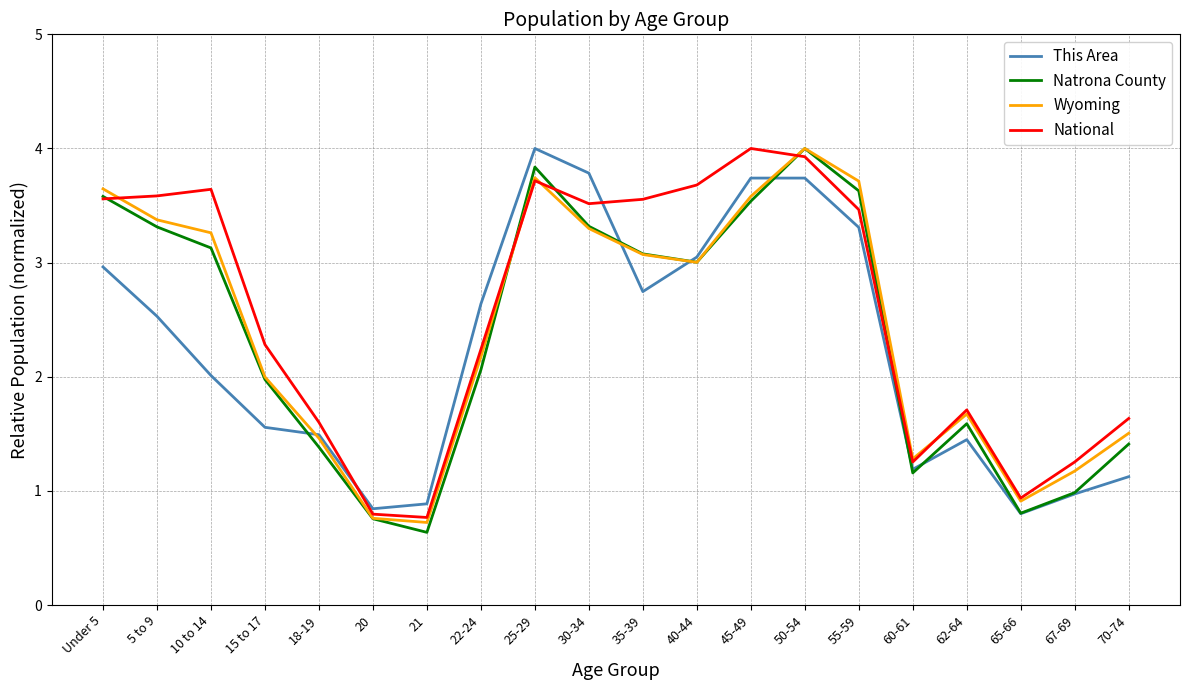

Does the chart display data point markers on the line(s)?

No